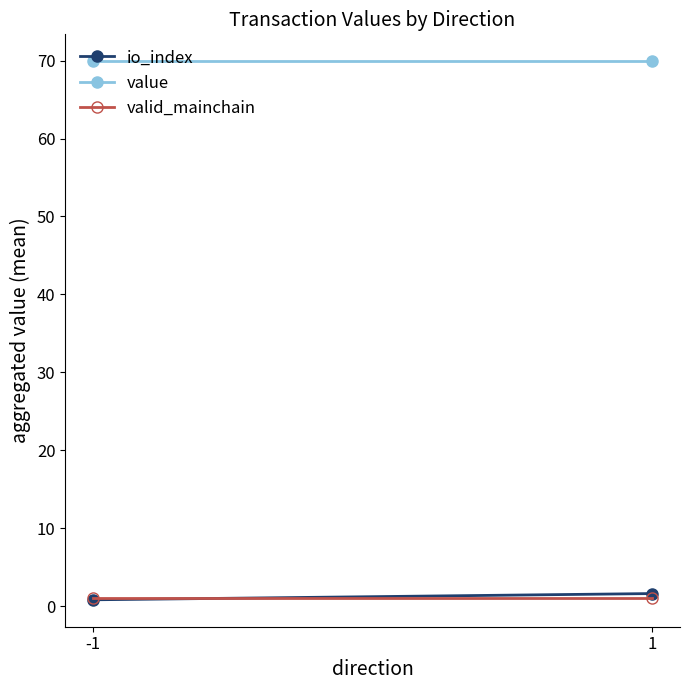

What is the value of the valid_mainchain point at the 2nd from the left?

1.0